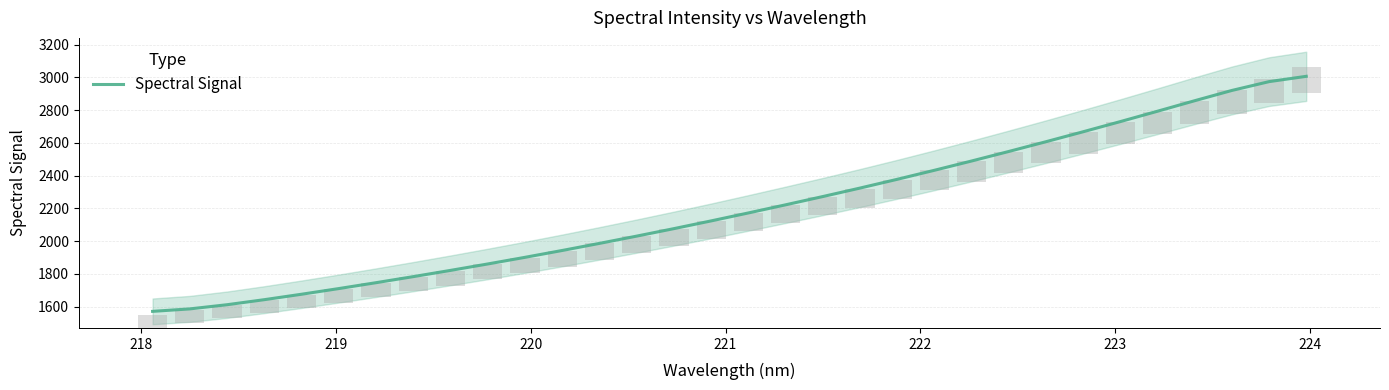

What is the minimum value for Spectral Signal?

1571.3